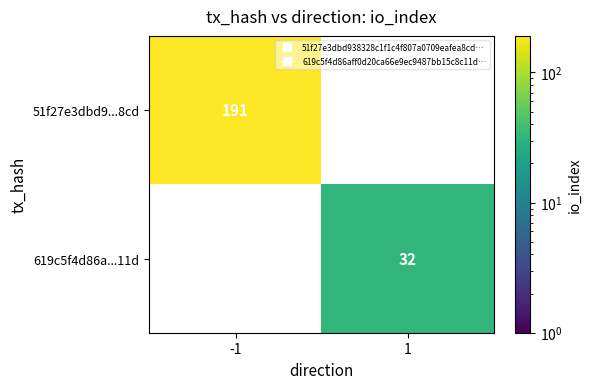

How many data points does each series have?

2